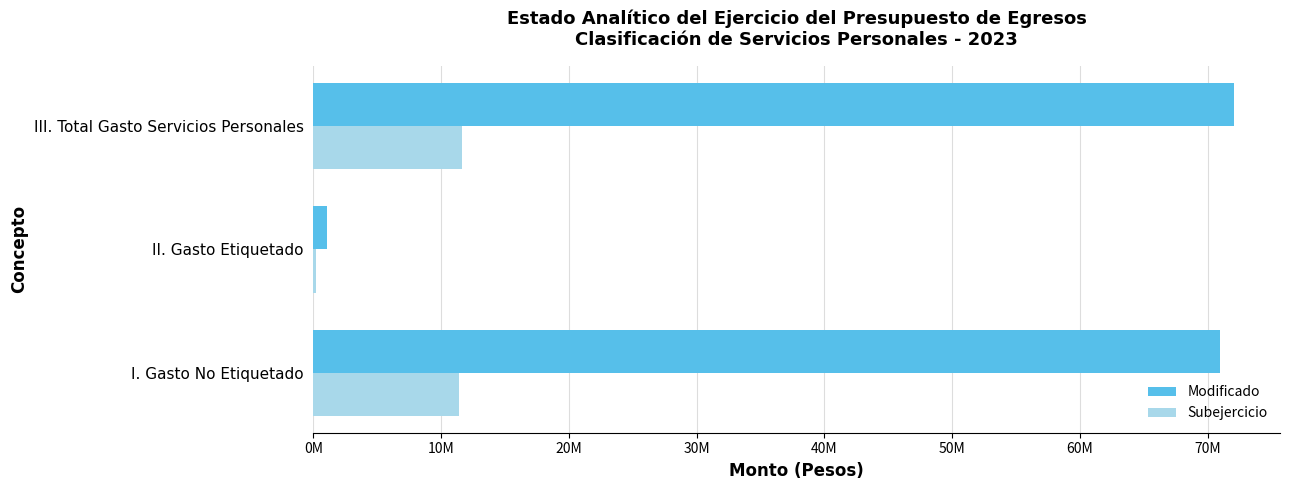

What are all the series names shown in the legend?

Modificado, Subejercicio